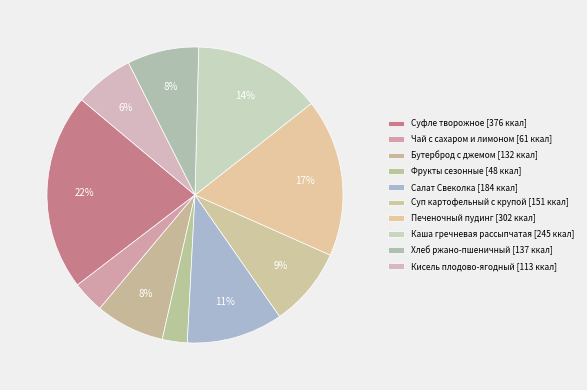

What is the largest slice in the pie chart?

Суфле творожное